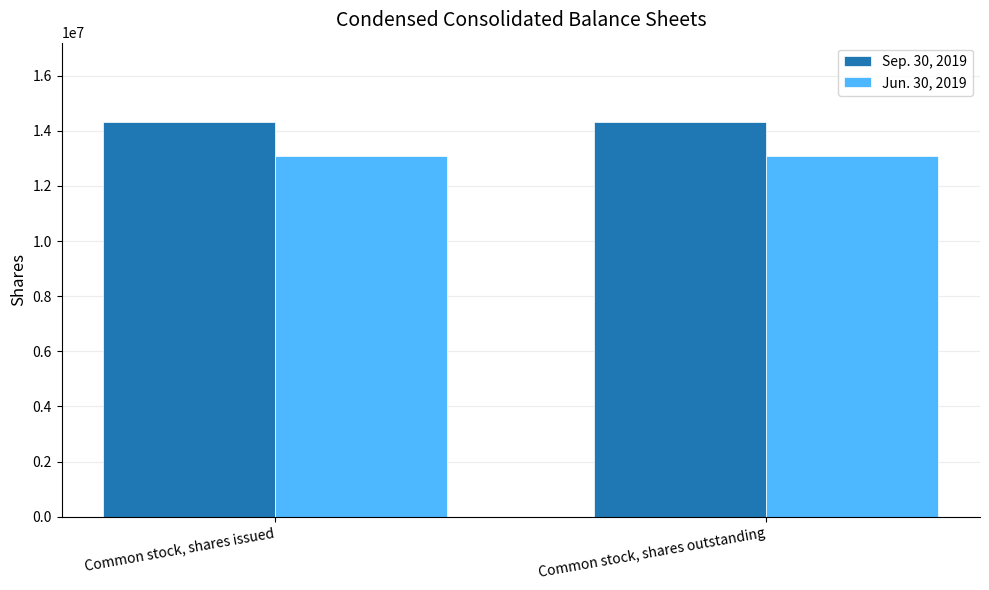

What is the spread (max minus min) of values at Common stock, shares issued?

1242485